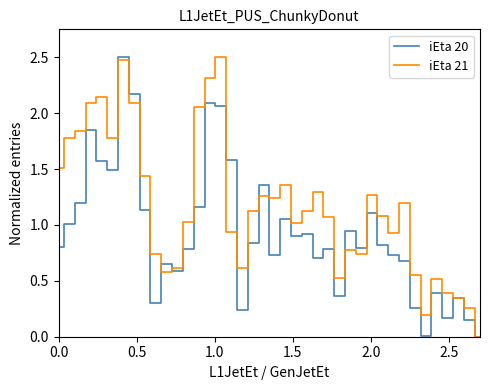

What is the difference between the second highest and second lowest values in the iEta 21 series?

2.3